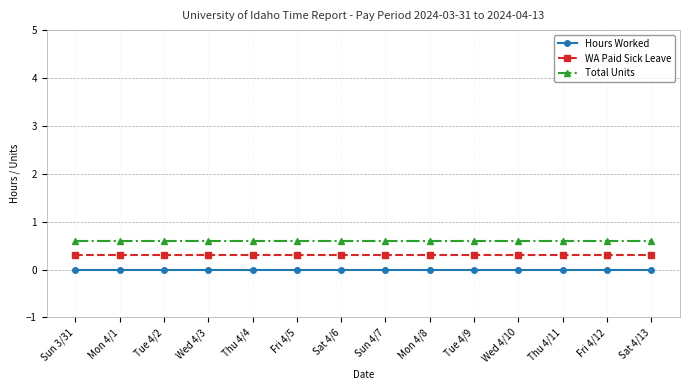

The value of Total Units at Wed 4/10 is 0.6. True or false?

True